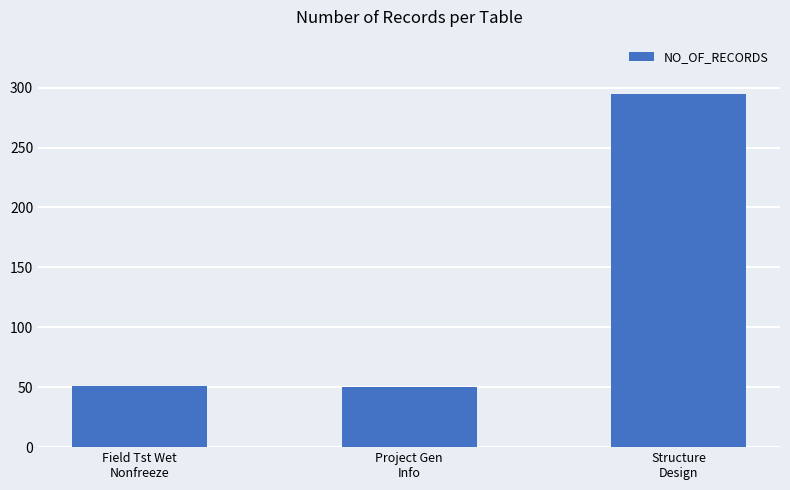

The value at Structure
Design is 133. True or false?

False